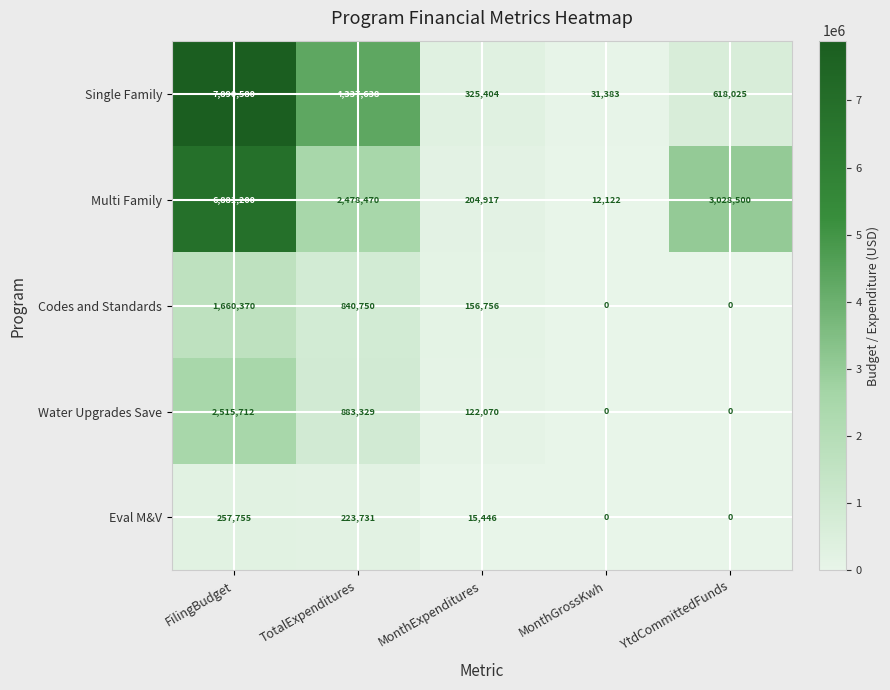

What is the total value across all series at MonthGrossKwh?

43505